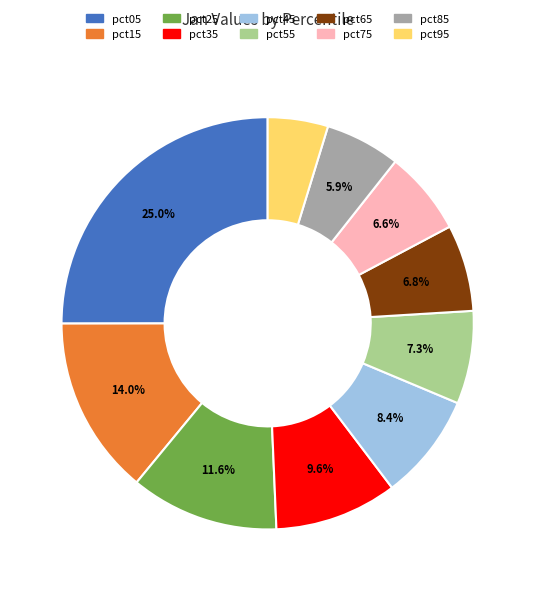

What percentage is the pct35 slice, to the nearest percent?

10%